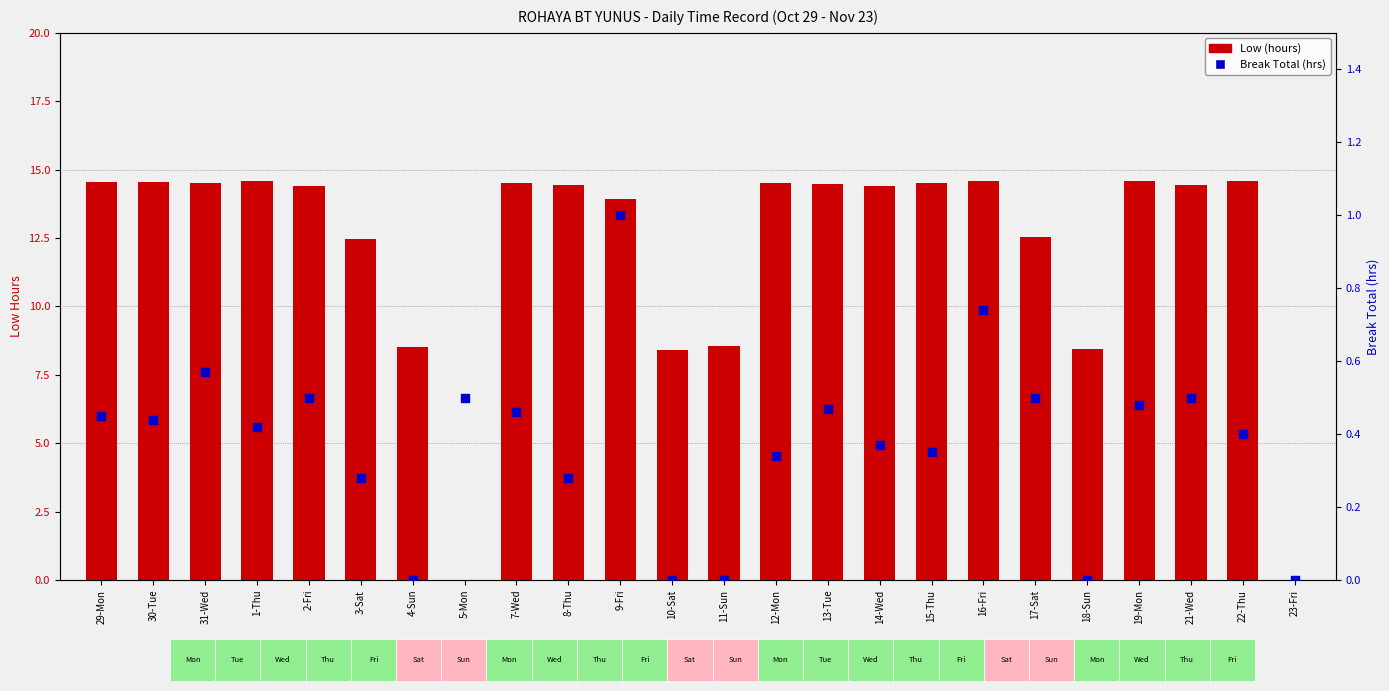

Which series reaches the maximum Y coordinate?

Low (hours)